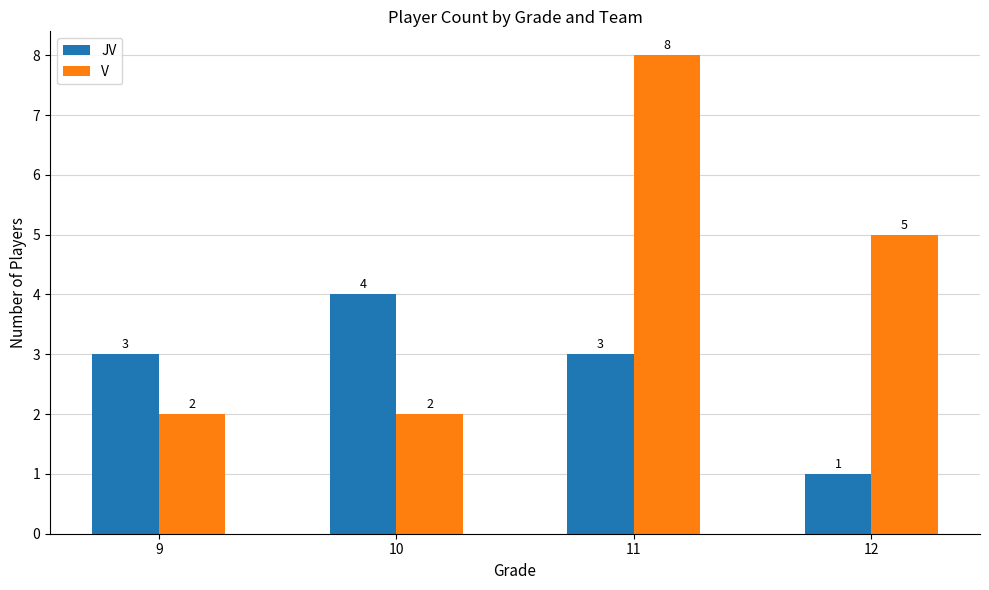

Does the chart contain stacked bars?

No